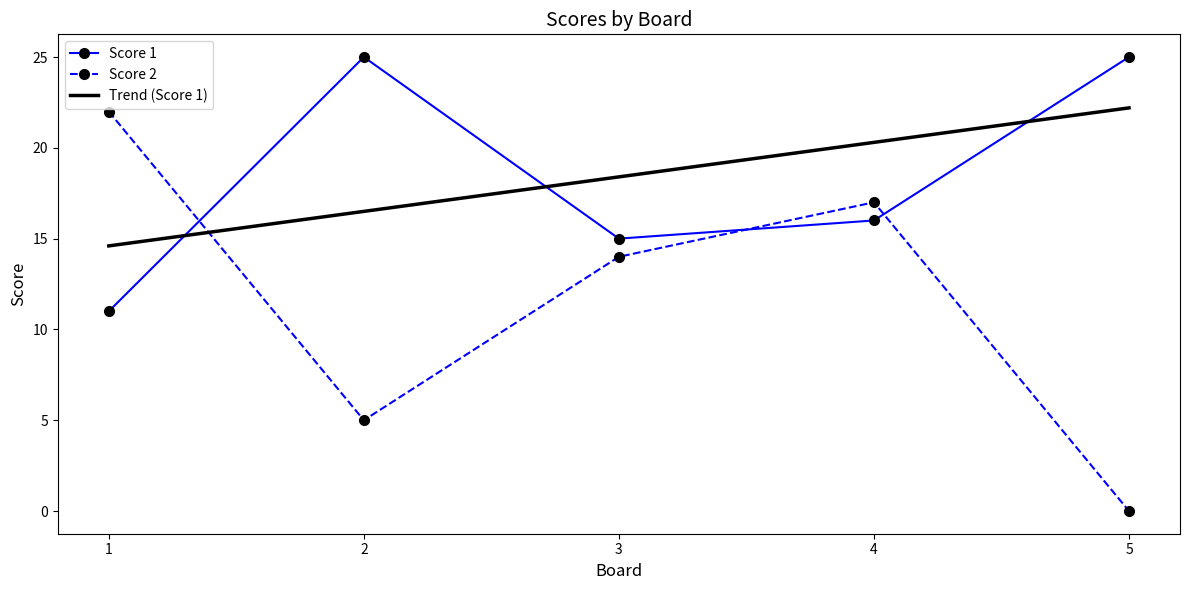

After their last crossing, which series has the higher values: Trend (Score 1) or Score 2?

Trend (Score 1)